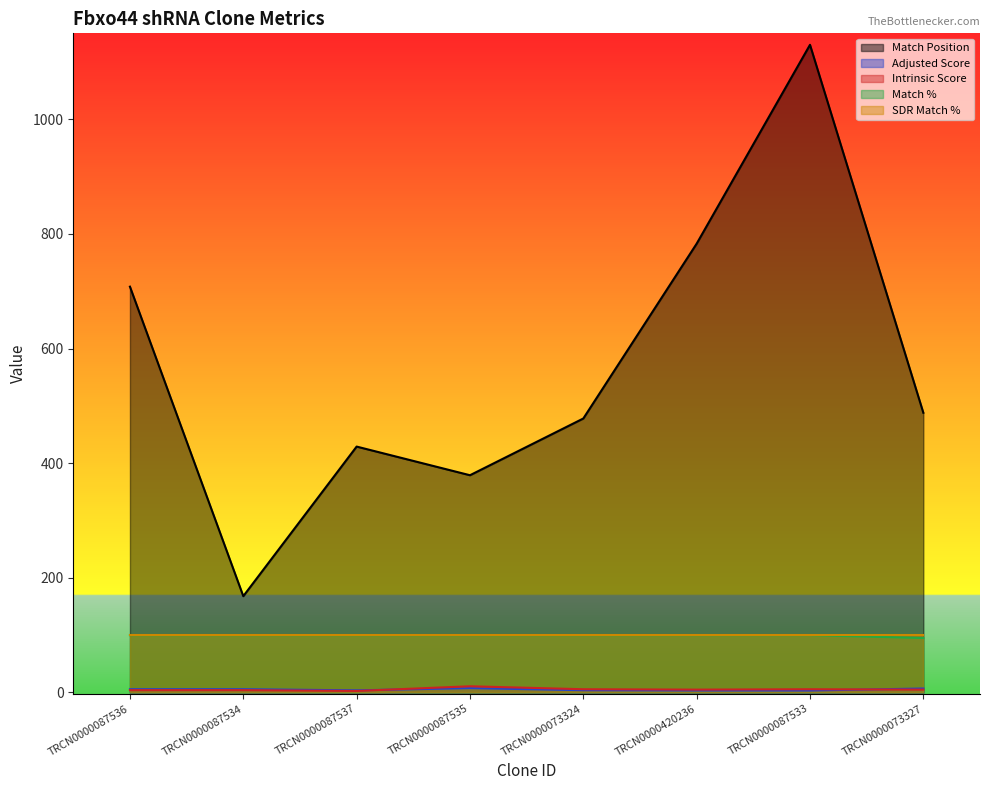

How many Match % values are between 100 and 101?

7